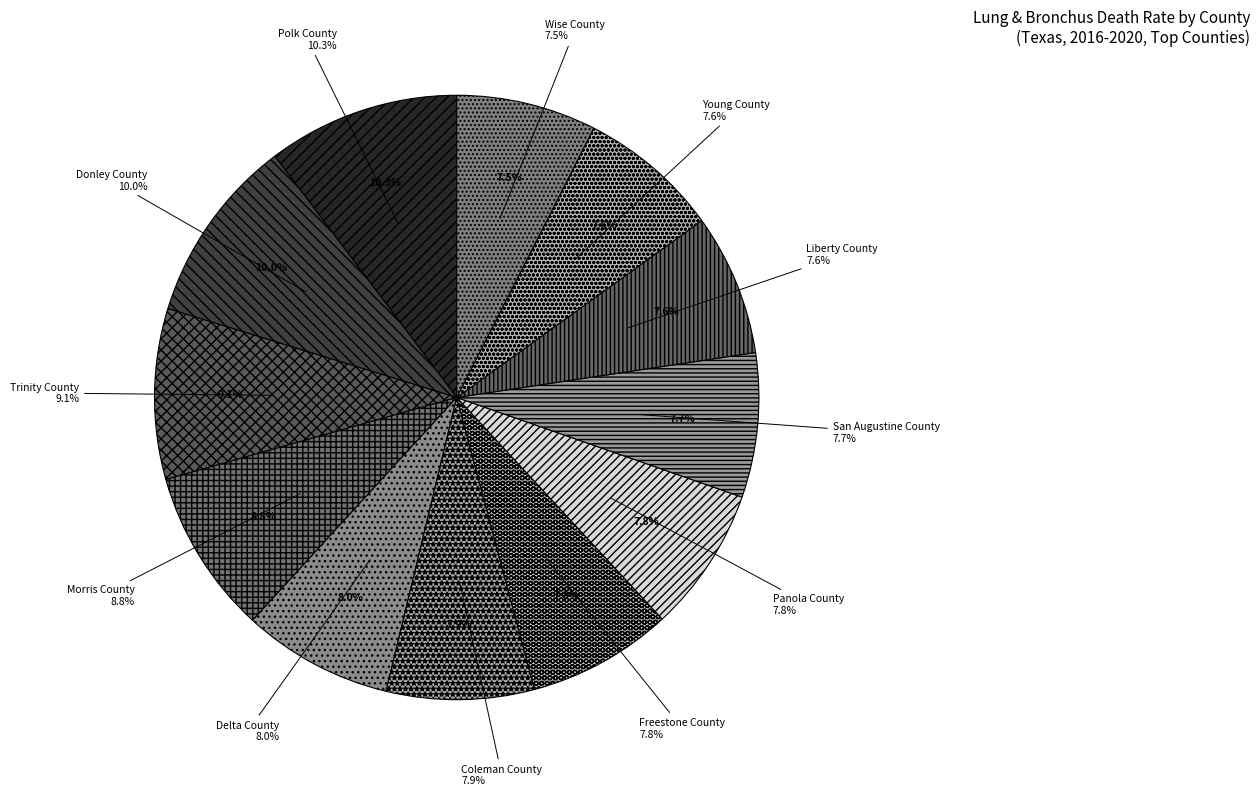

Does Morris County account for over 50% of the chart?

No